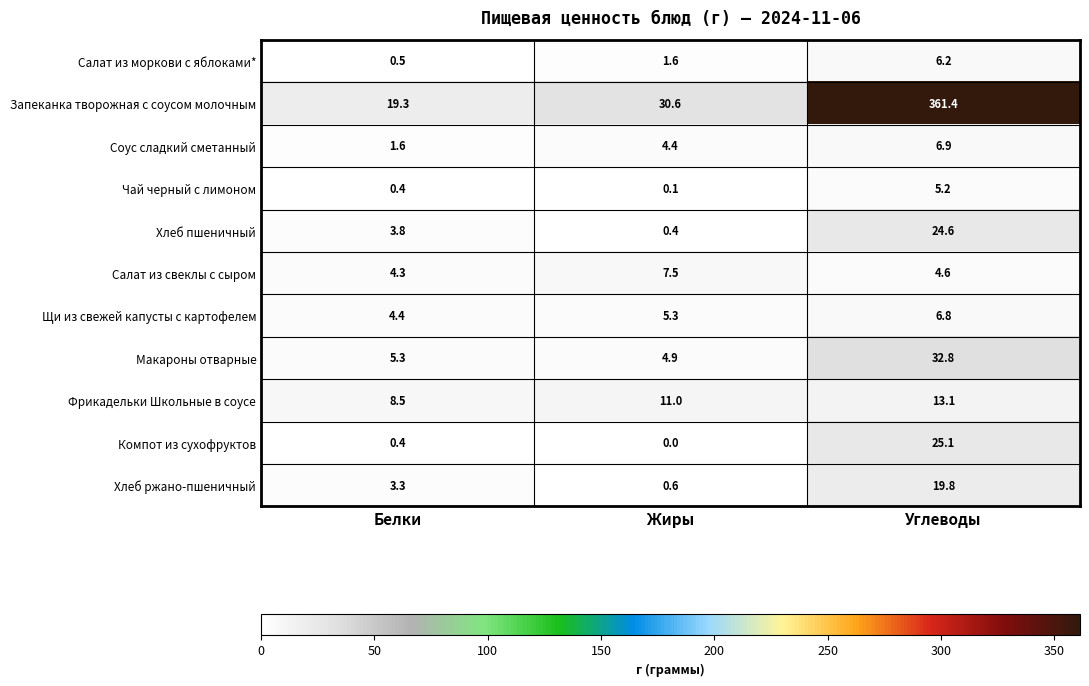

What value does the Хлеб пшеничный series have at Белки?

3.8